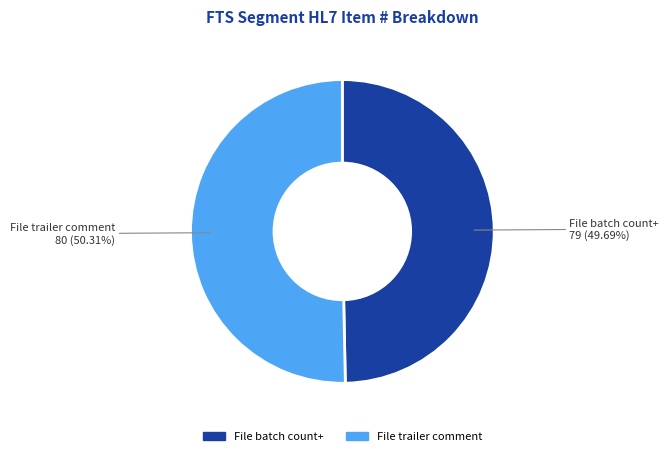

Combined, do File trailer comment and File batch count+ account for over 50%?

Yes